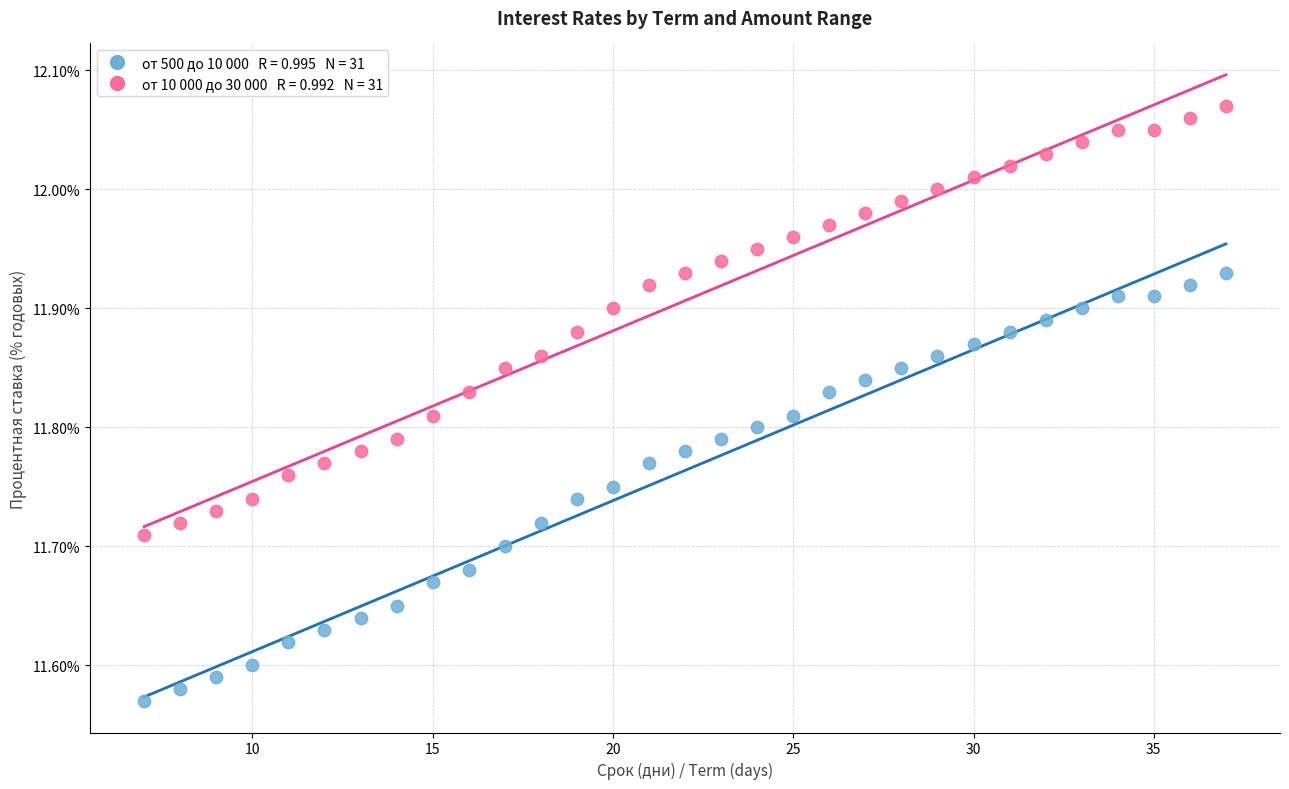

Across all data points, what is the range of X values (max minus min)?

30.0